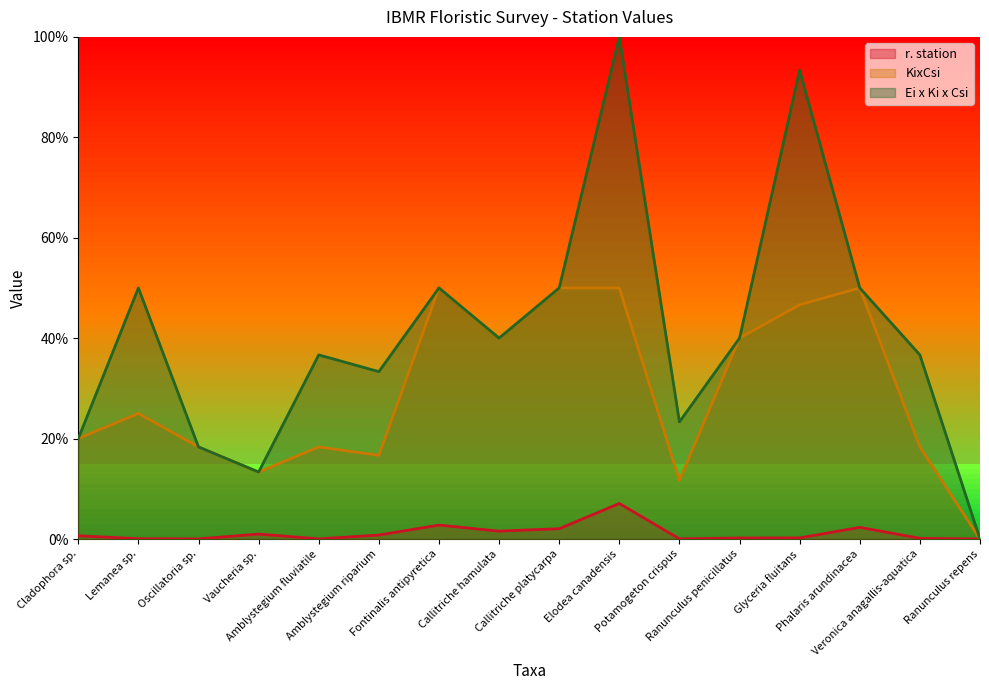

What position from the left is Ranunculus repens?

16